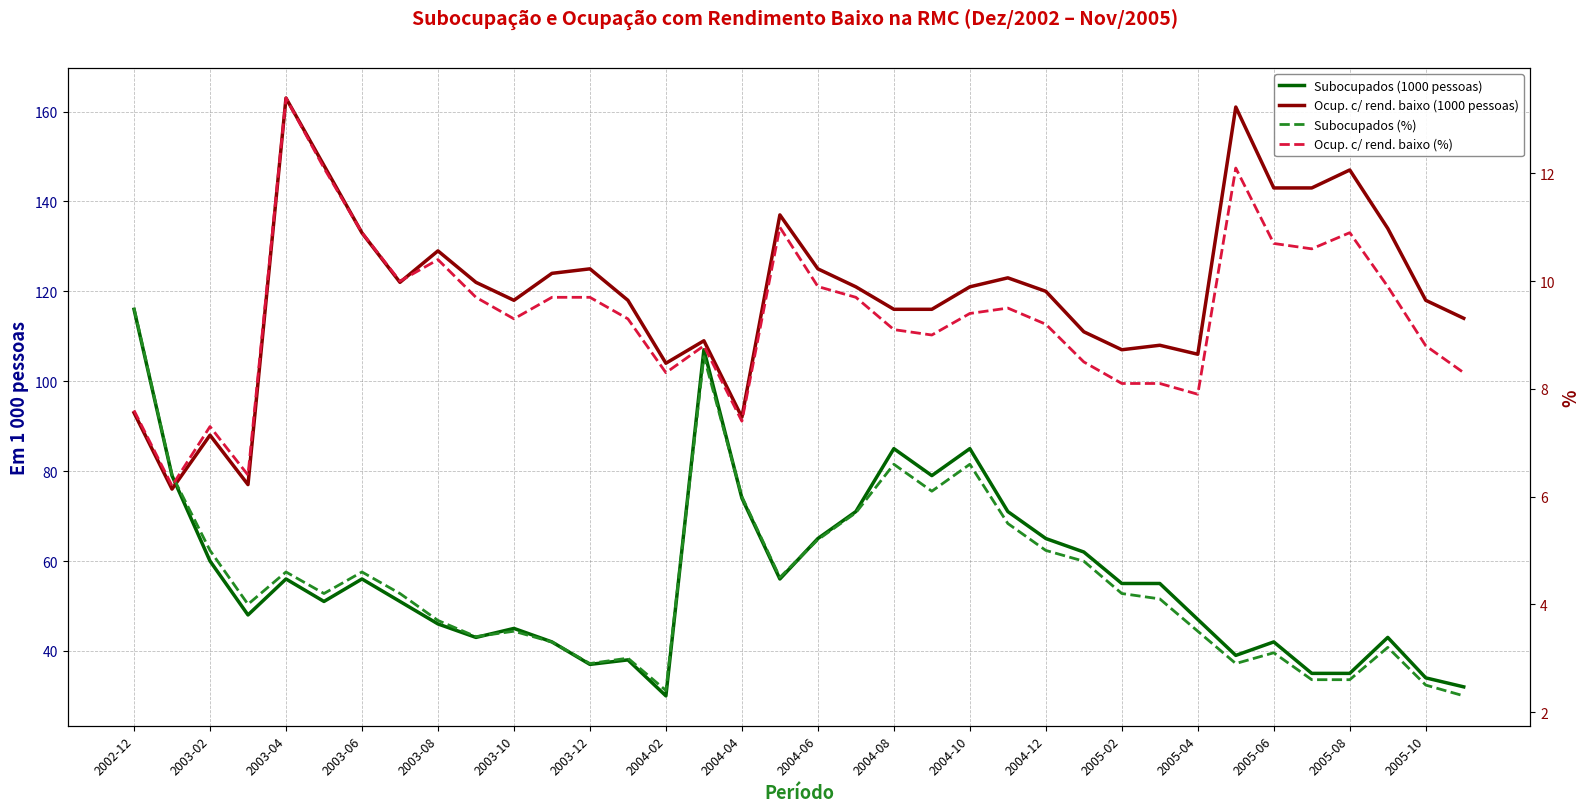

In Subocupados (%), how many points are higher than both neighbors (excluding endpoints)?

9